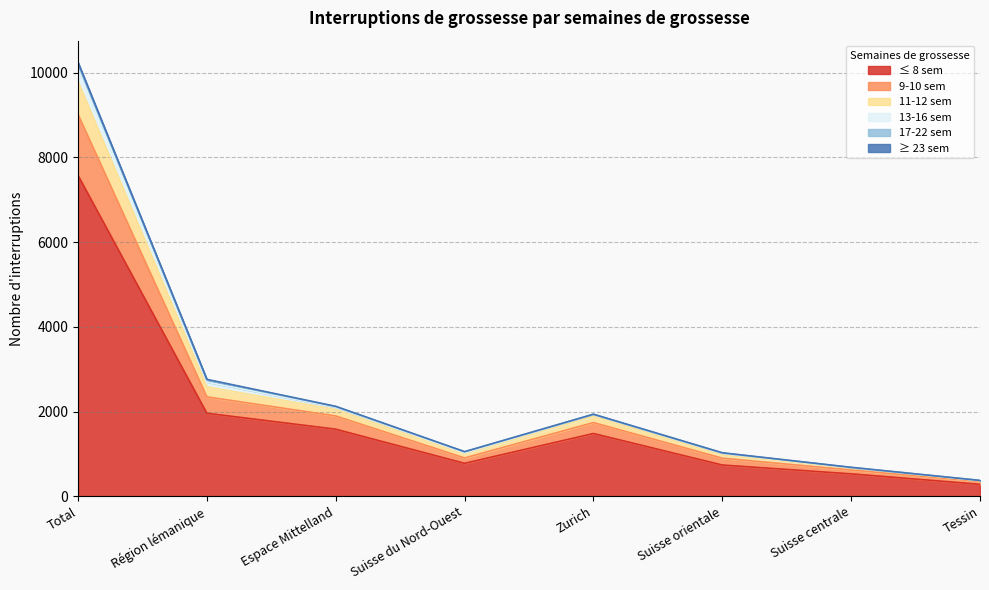

At which category is the sum across all series the highest?

Total